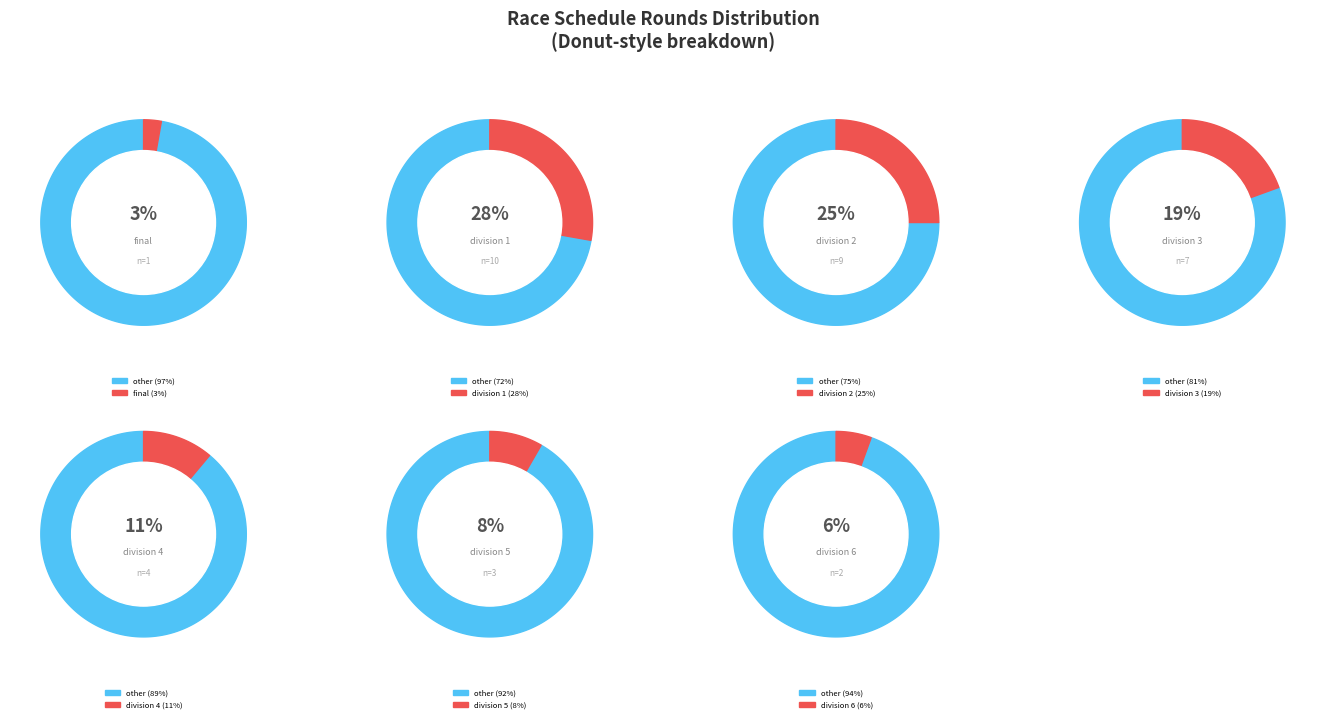

Does division account for over 50% of the chart?

No